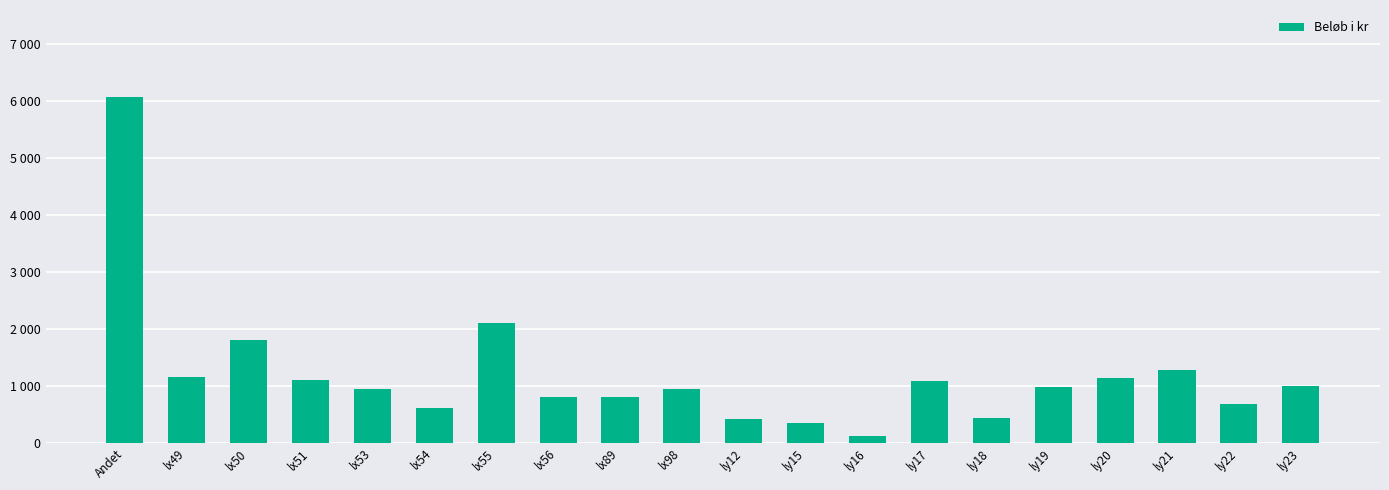

What is the value of the 2nd bar from the left?

1160